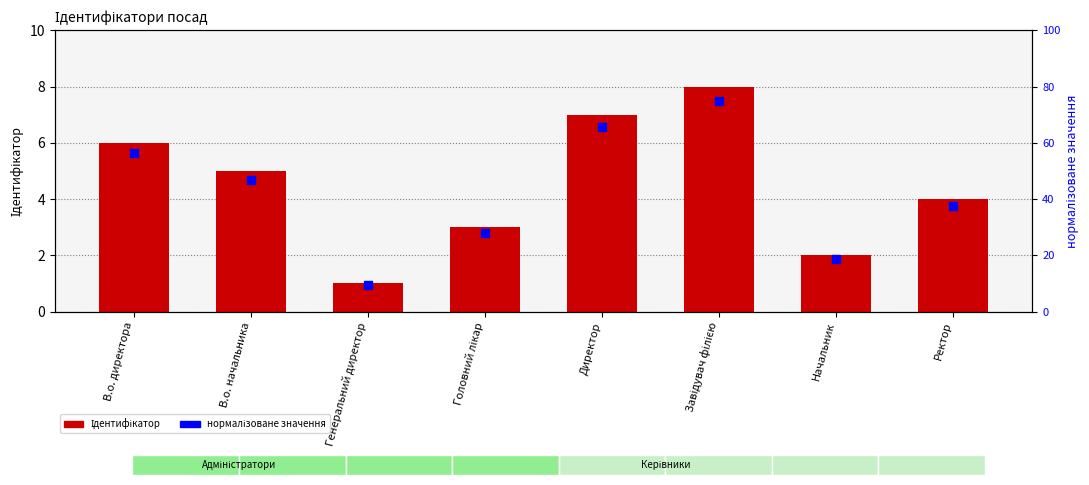

Which series contains the highest Y value?

нормалізоване значення